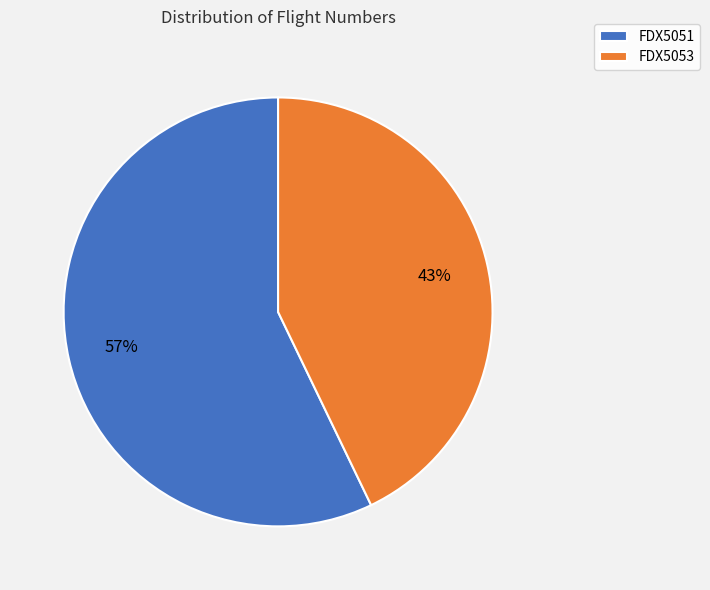

To the nearest percent, what is the difference between the FDX5053 and FDX5051 slice percentages?

14%